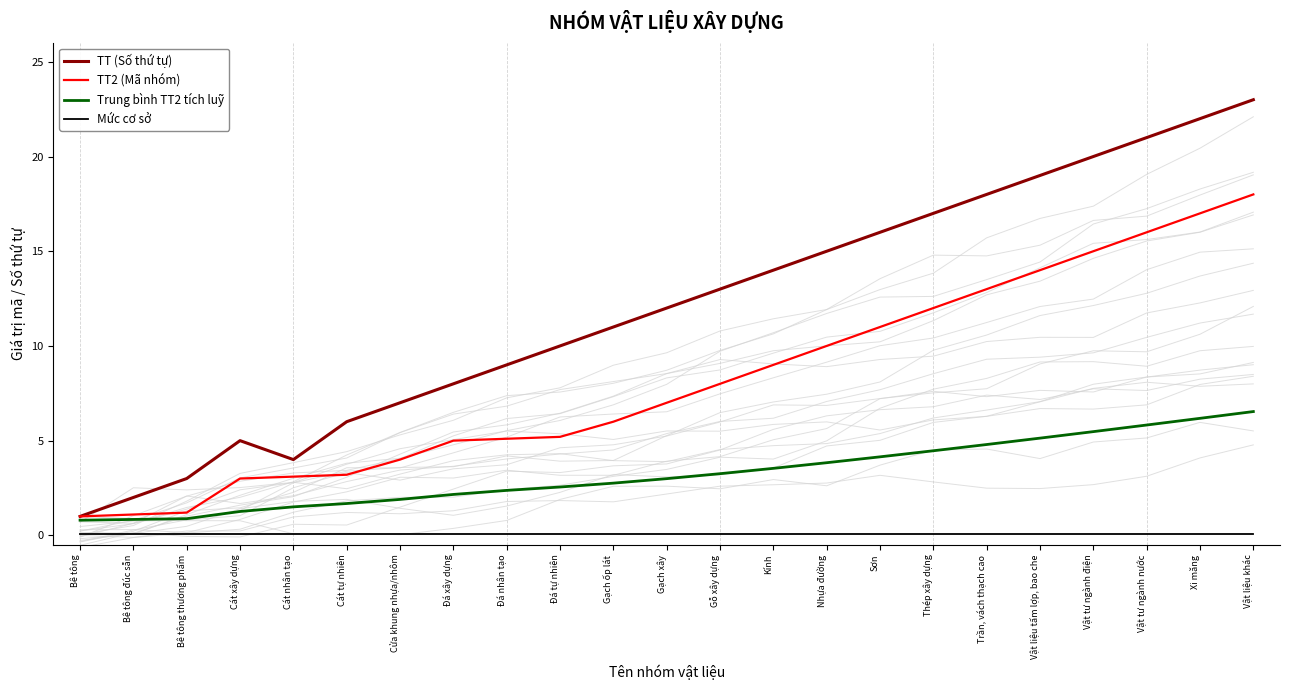

How many lines are shown in the chart?

4